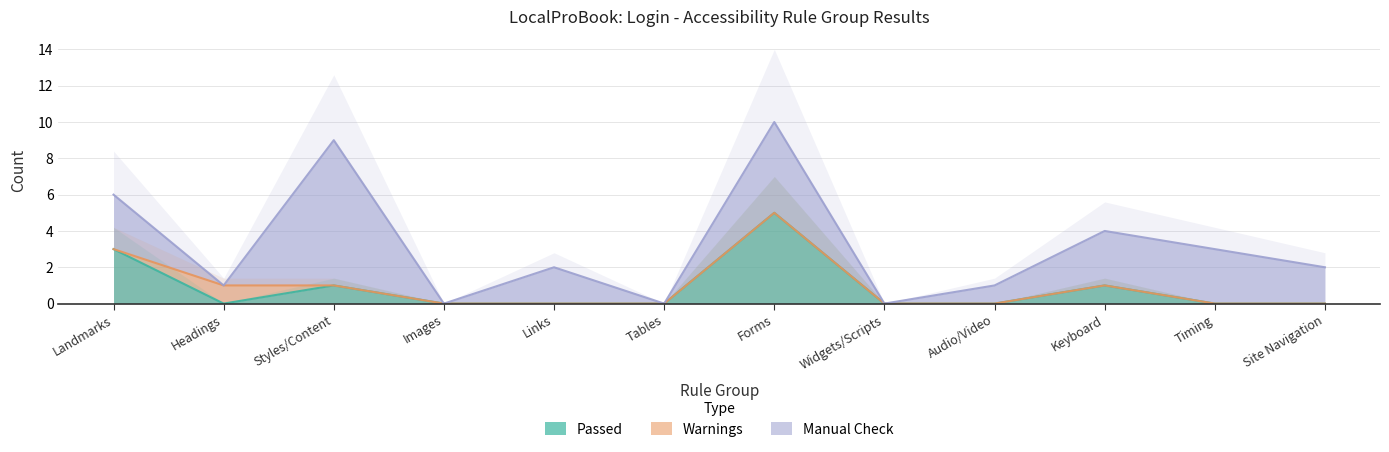

Is it true that Passed equals 5 at Forms?

True